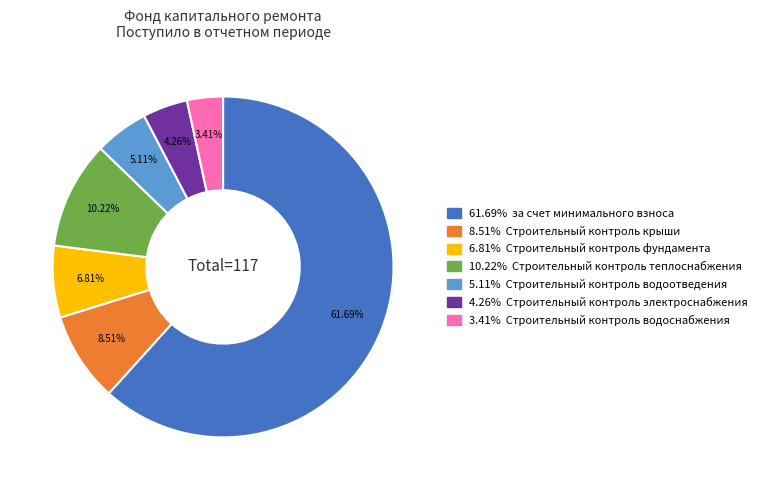

Is there any slice that represents more than half of the pie?

Yes